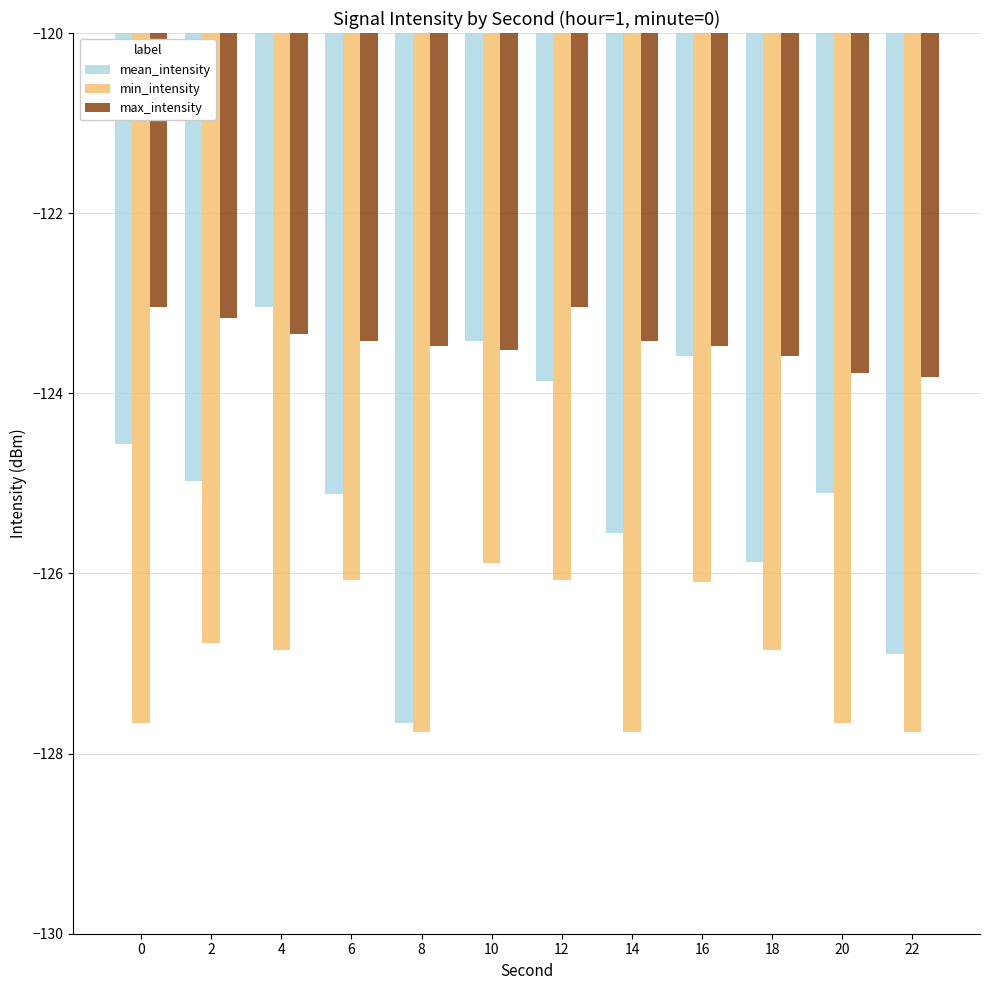

What is the smallest value displayed?

-127.8